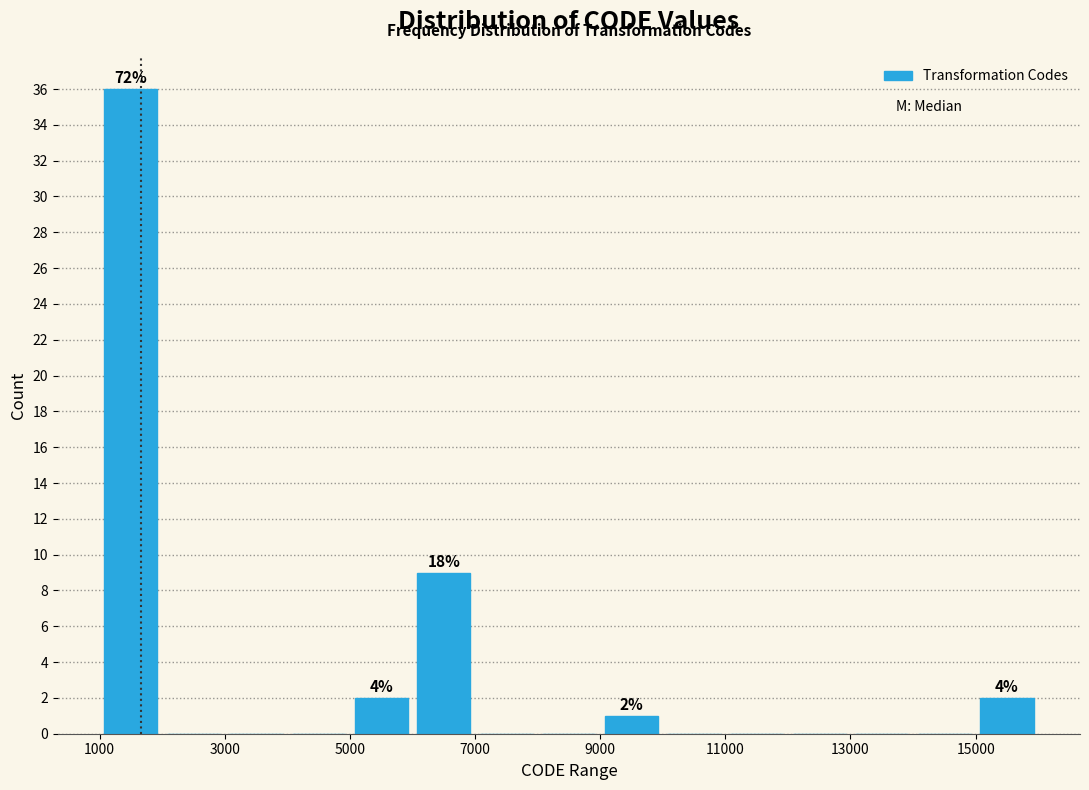

Over which range of the x-axis is the bar tallest?

1000 to 2000